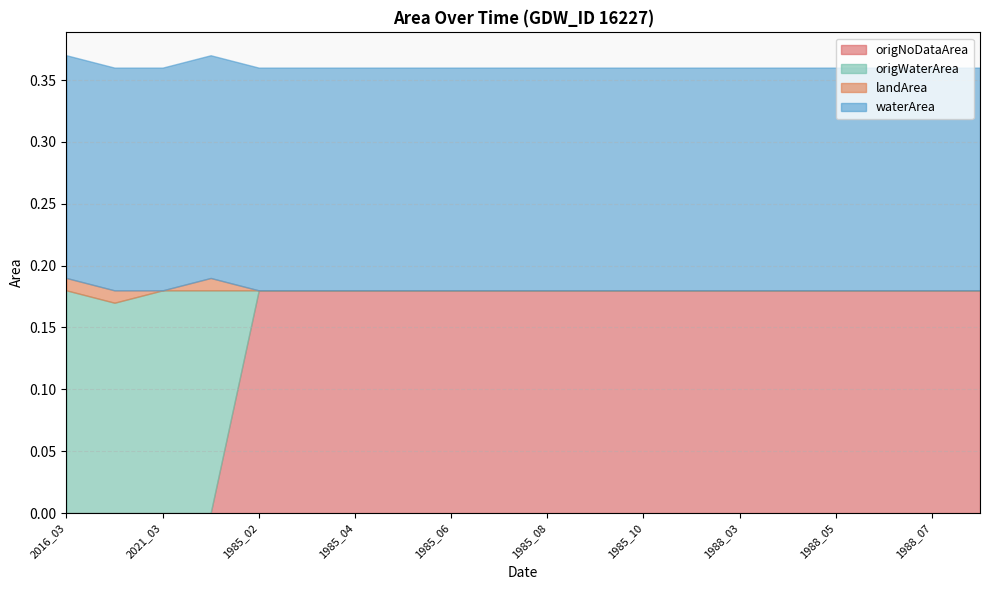

Does the chart display data point markers on the line(s)?

No